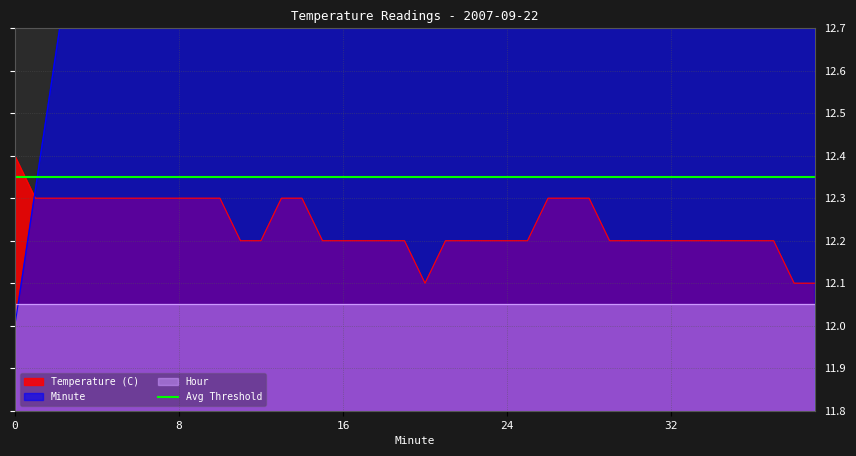

What is the smallest value displayed?

12.0